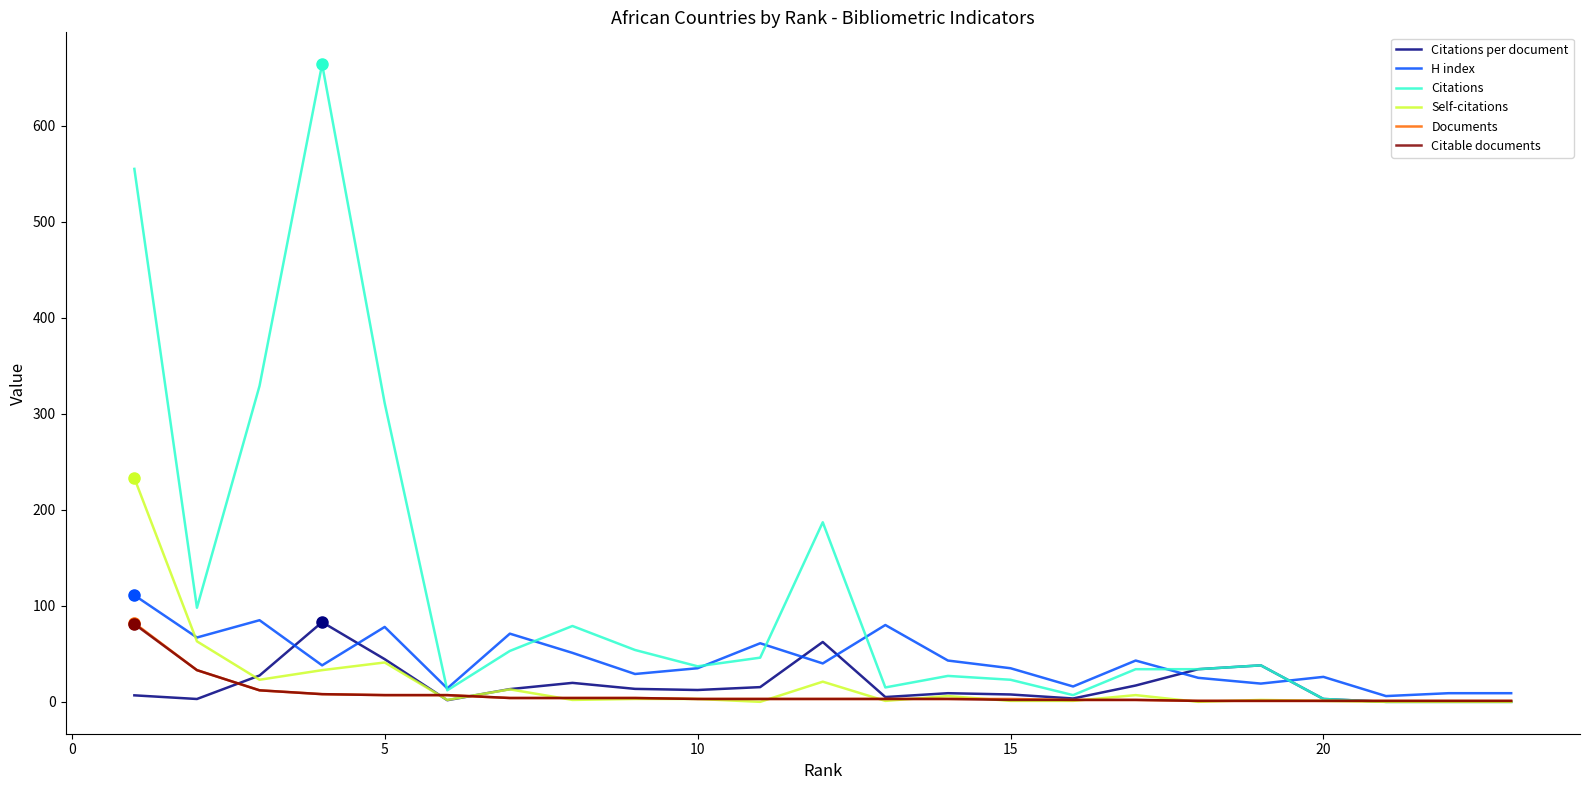

Which series has the widest spread of values?

Citations